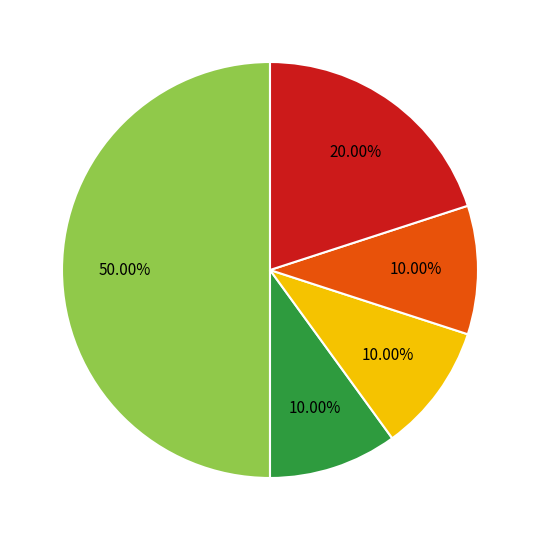

How many slices are in this pie chart?

5